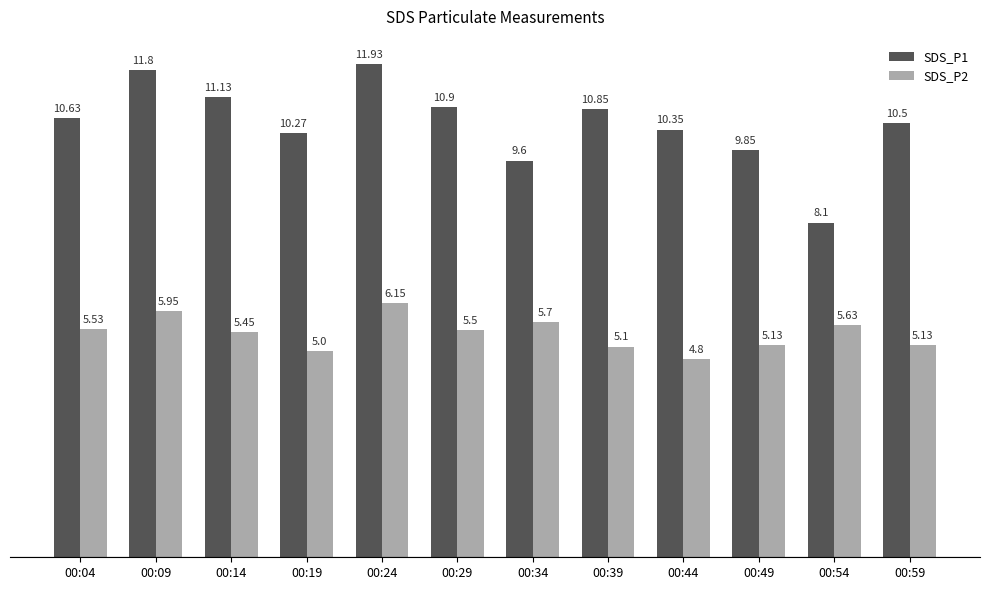

What is the average value of the SDS_P2 series?

5.4